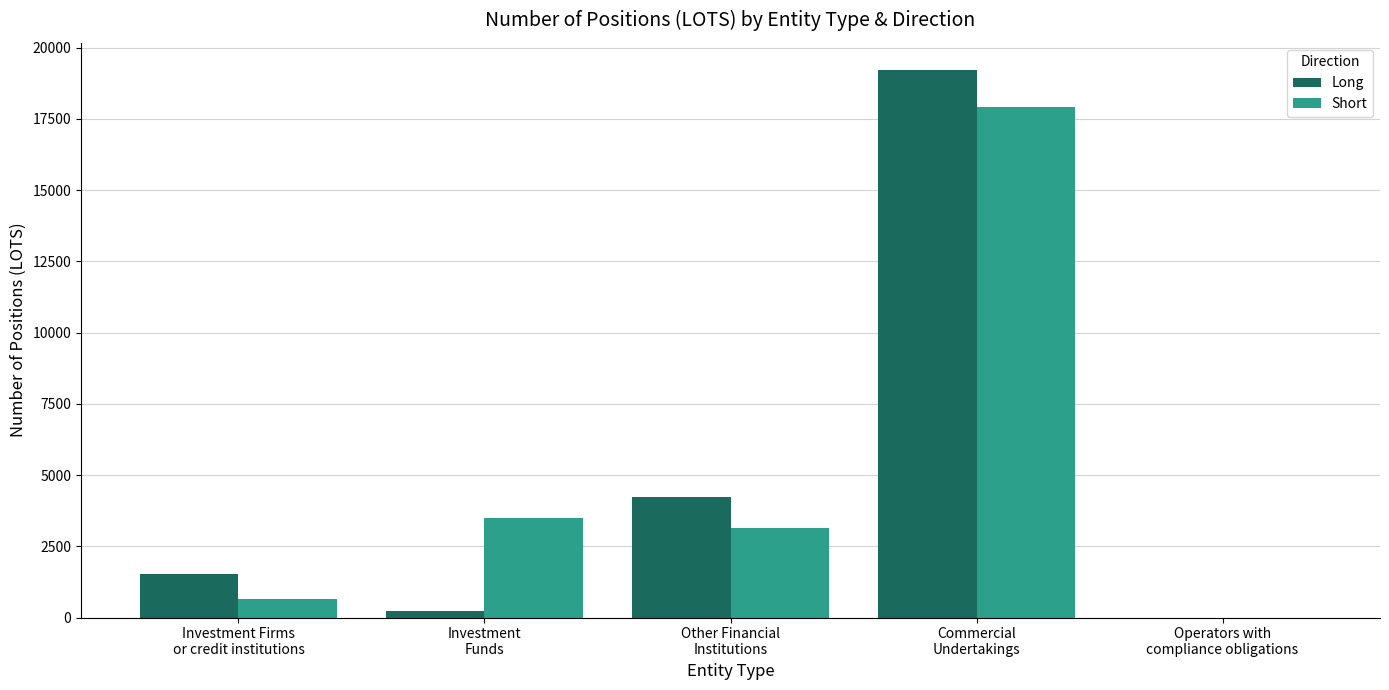

The value of Long at Operators with
compliance obligations is 0.0. True or false?

True